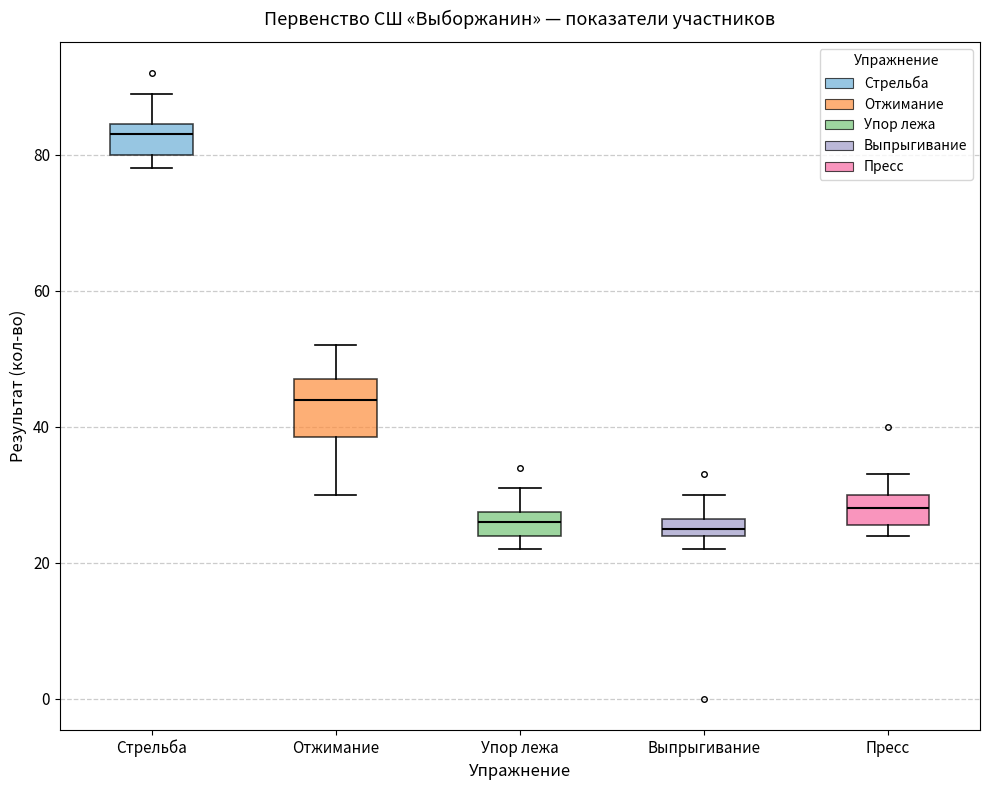

Comparing the boxes themselves (not the whiskers), which one is the tallest?

Отжимание